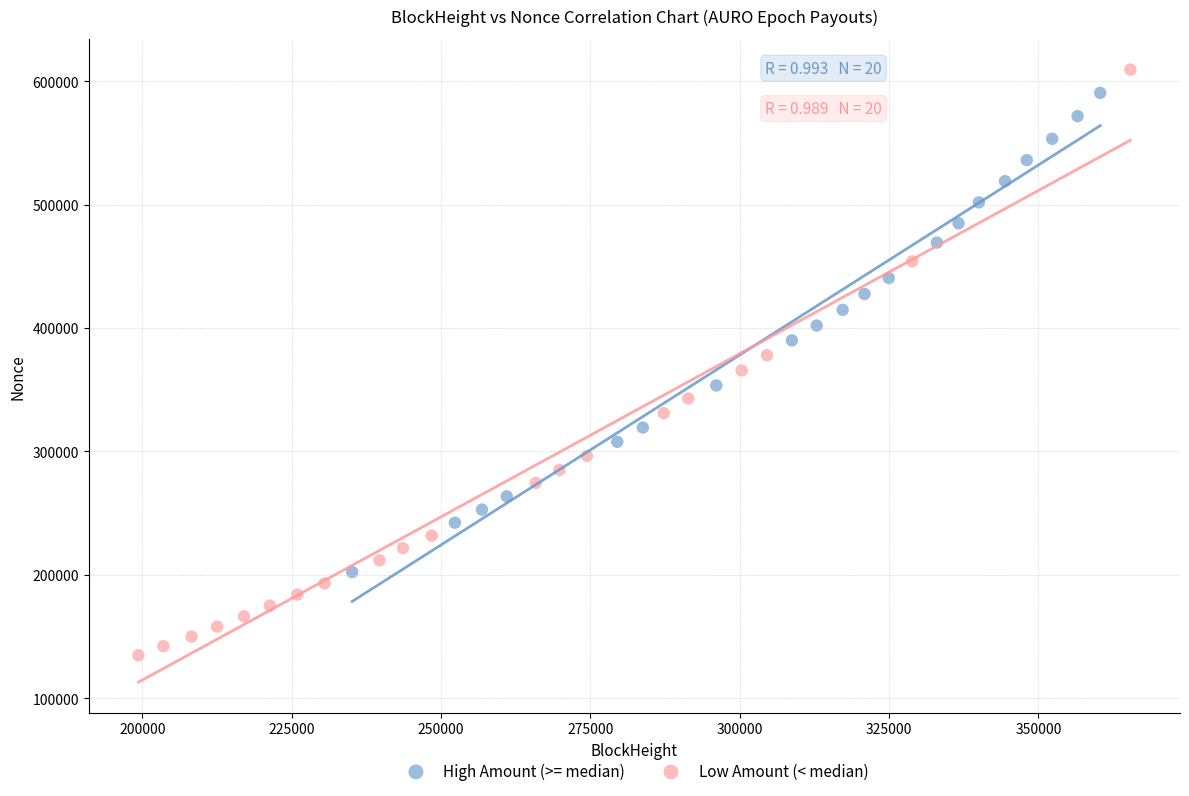

Which series reaches the minimum Y coordinate?

Low Amount (< median)